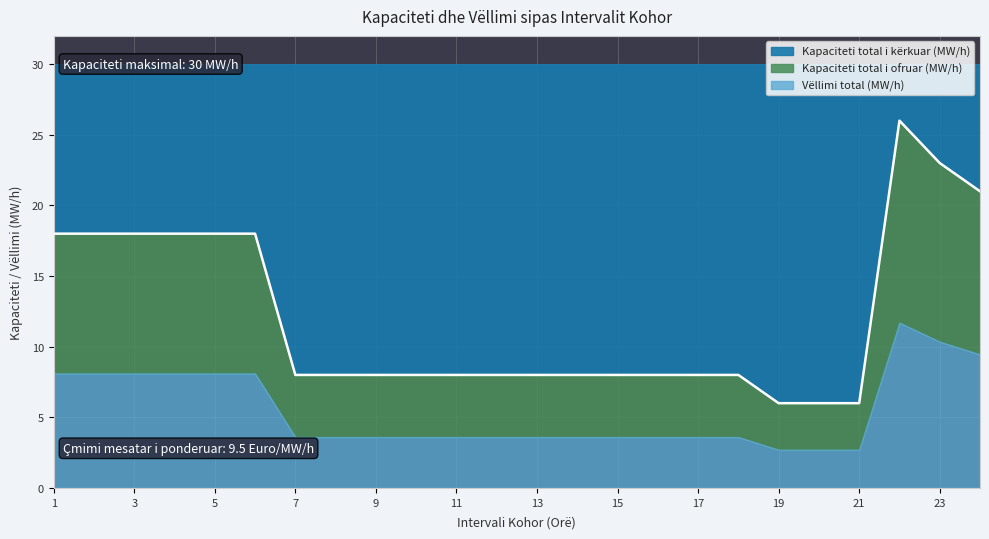

What is the maximum value for Kapaciteti total i kërkuar (MW/h)?

26